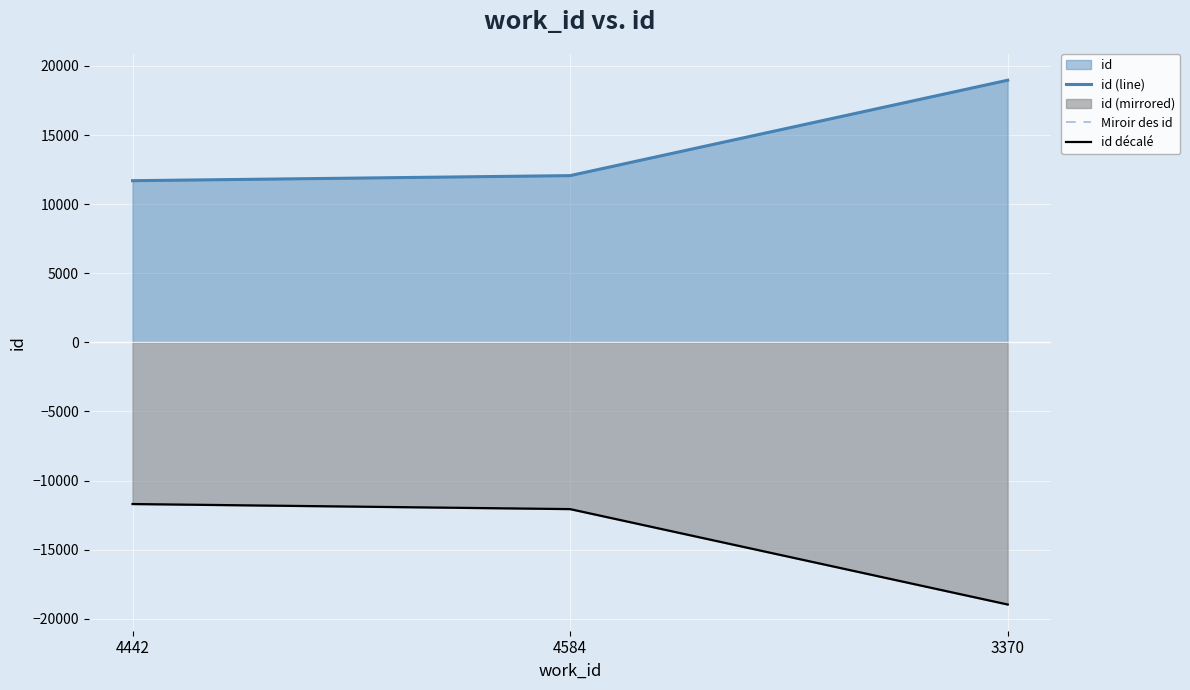

Does the chart display data point markers on the line(s)?

No